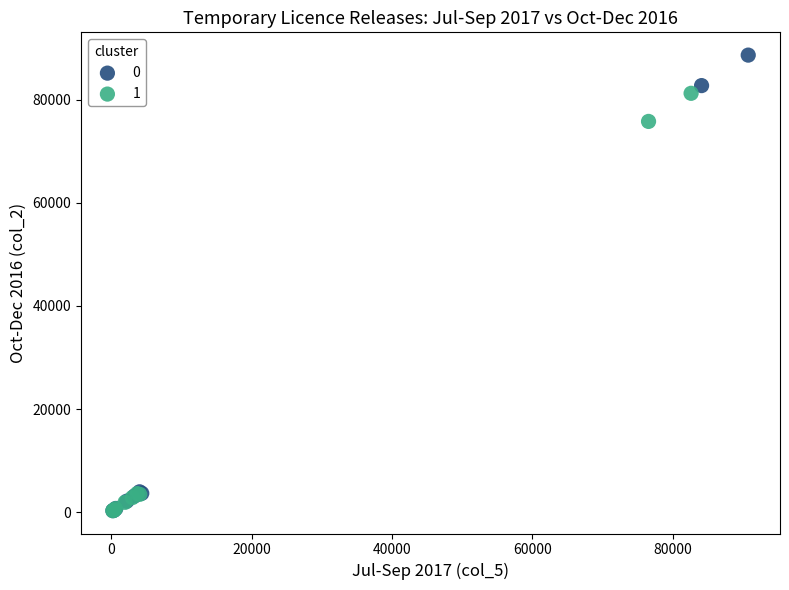

What are all the series names shown in the legend?

0, 1